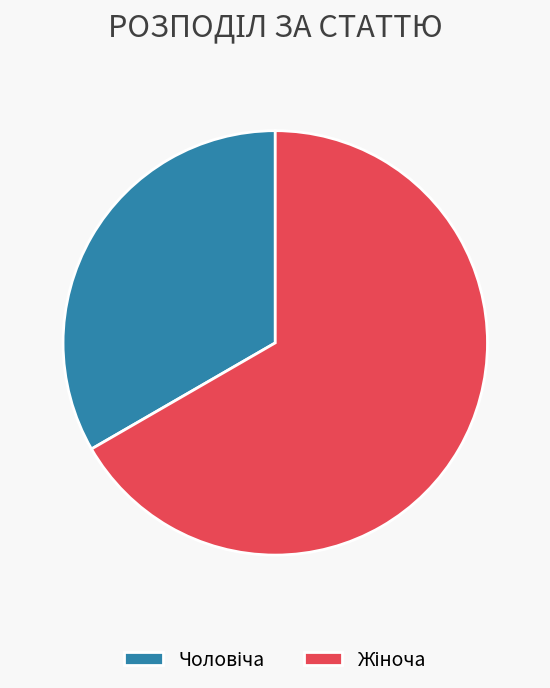

Does any single category account for the majority?

Yes